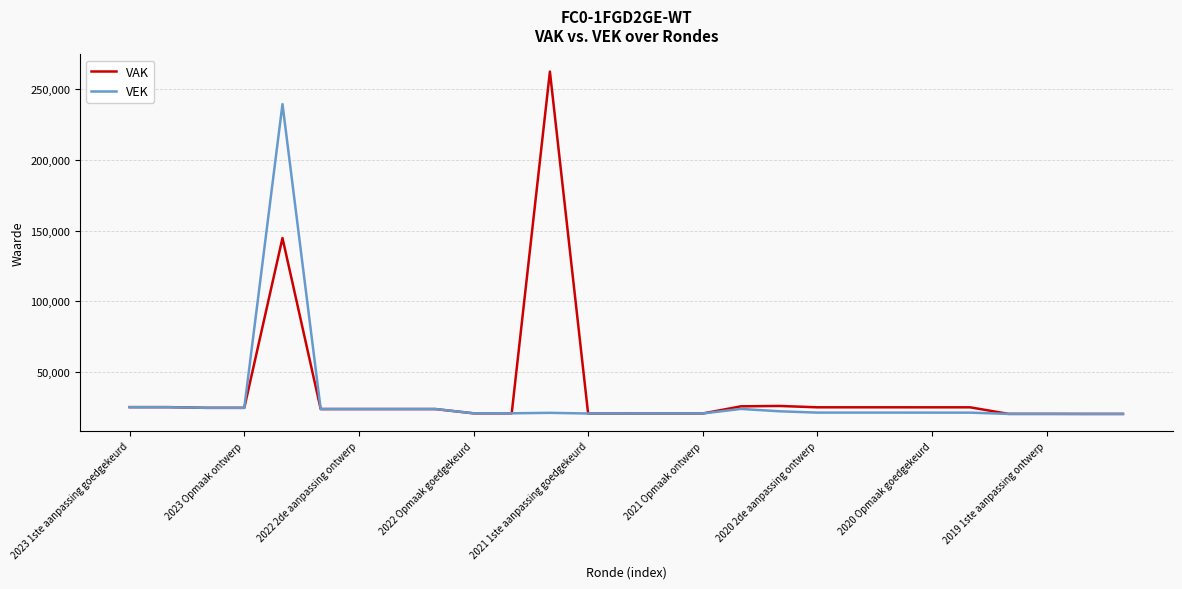

What are all the series names shown in the legend?

VAK, VEK